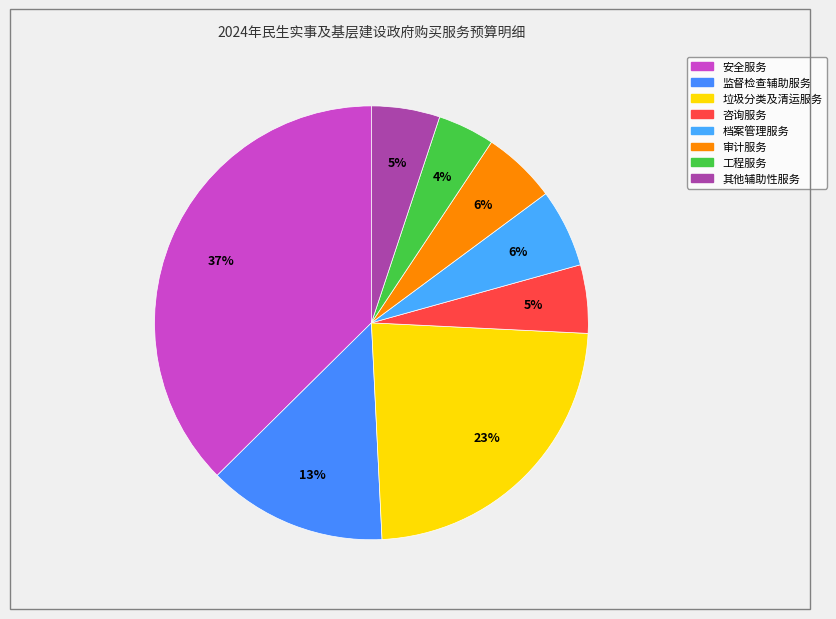

Which slice is the largest?

安全服务